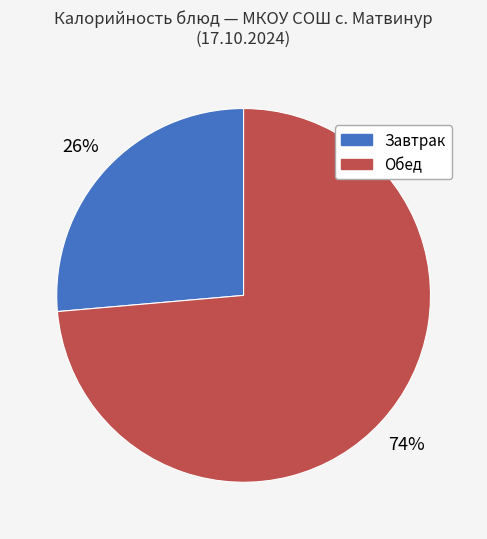

Is there any slice that represents more than half of the pie?

Yes